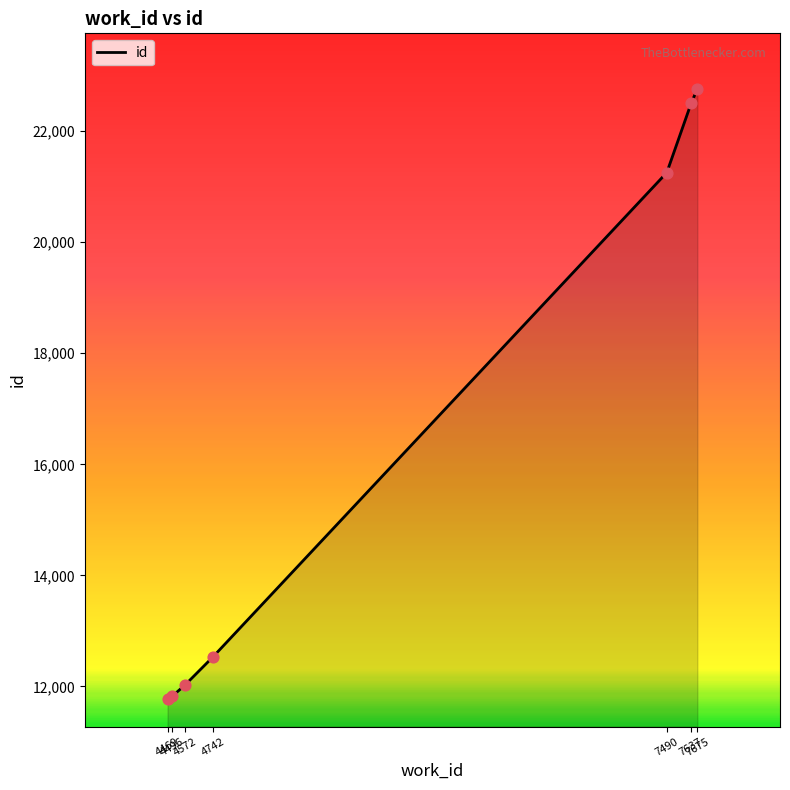

Which has a higher value, 7490 or 4469?

7490